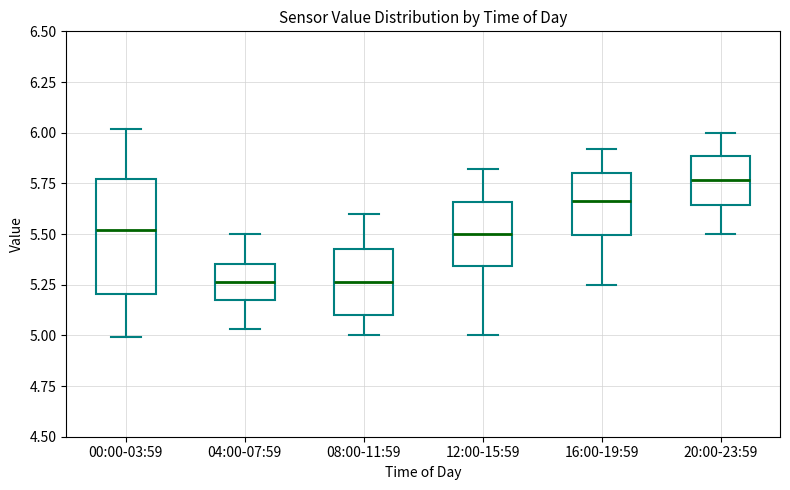

Where is the upper edge of the box for 12:00-15:59 on the y-axis? The values are not printed on the chart, so give them approximately, as read against the axis.

5.65